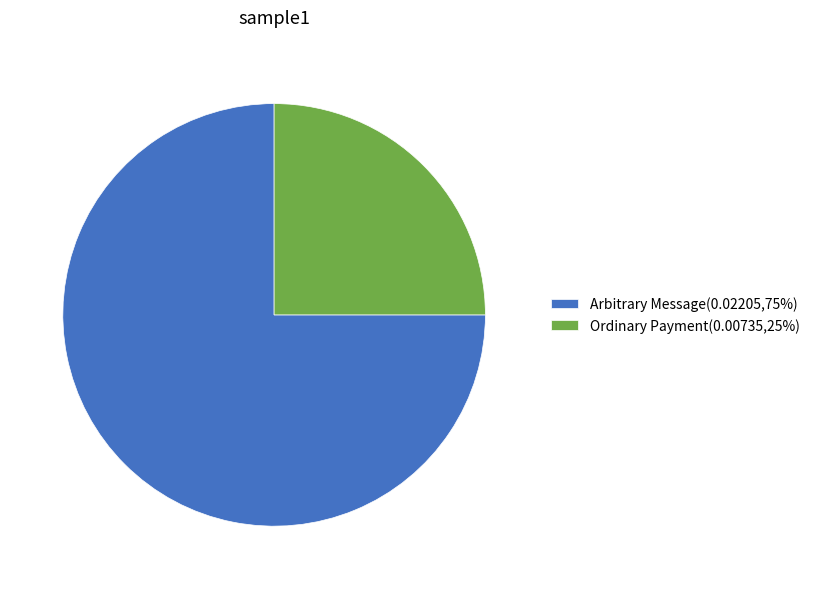

Is Ordinary Payment(0.00735,25%) the majority of the pie?

No